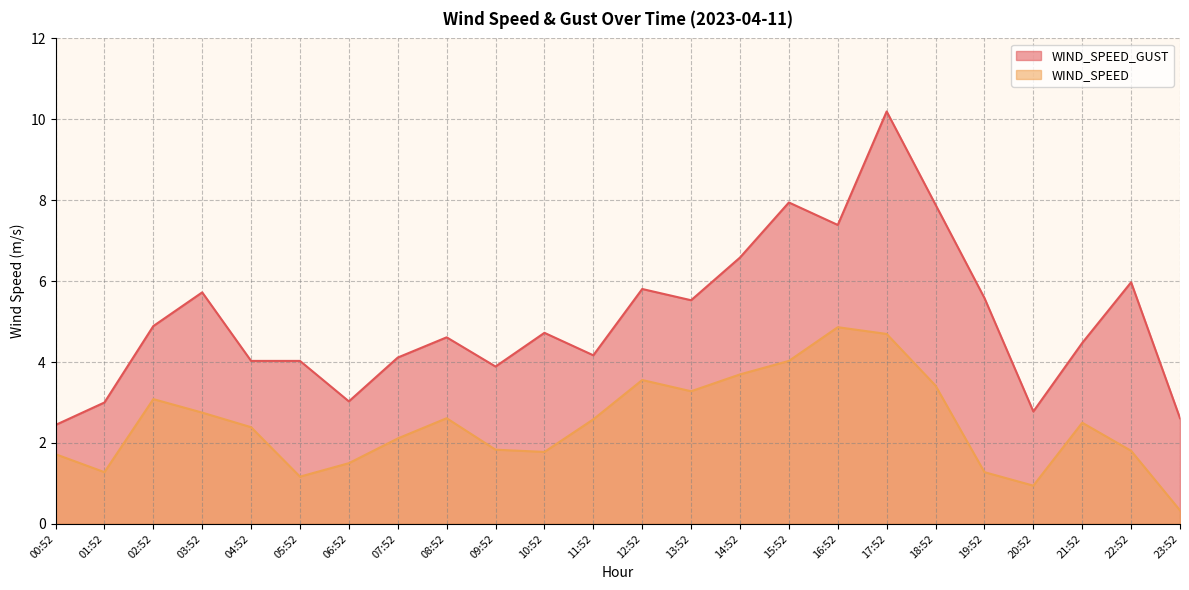

What is the greatest value displayed?

10.2